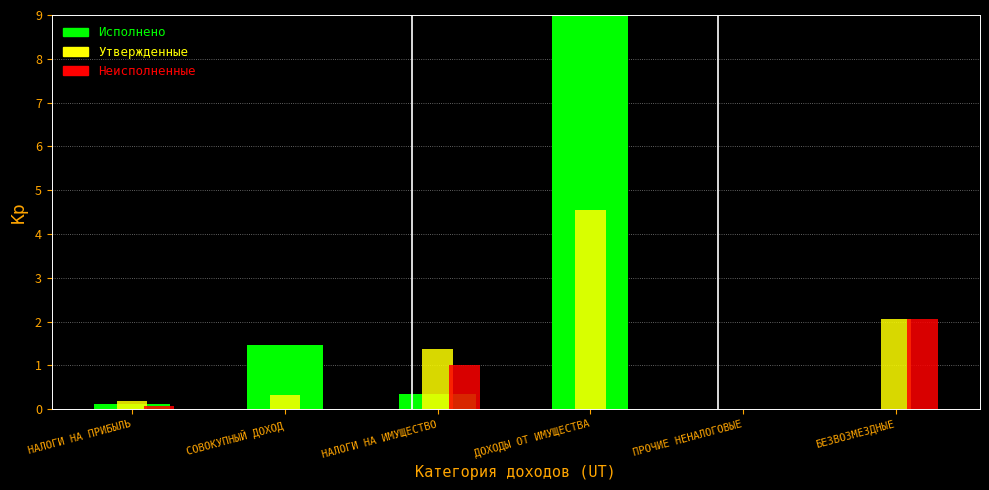

What is the maximum value shown in the chart?

9.0